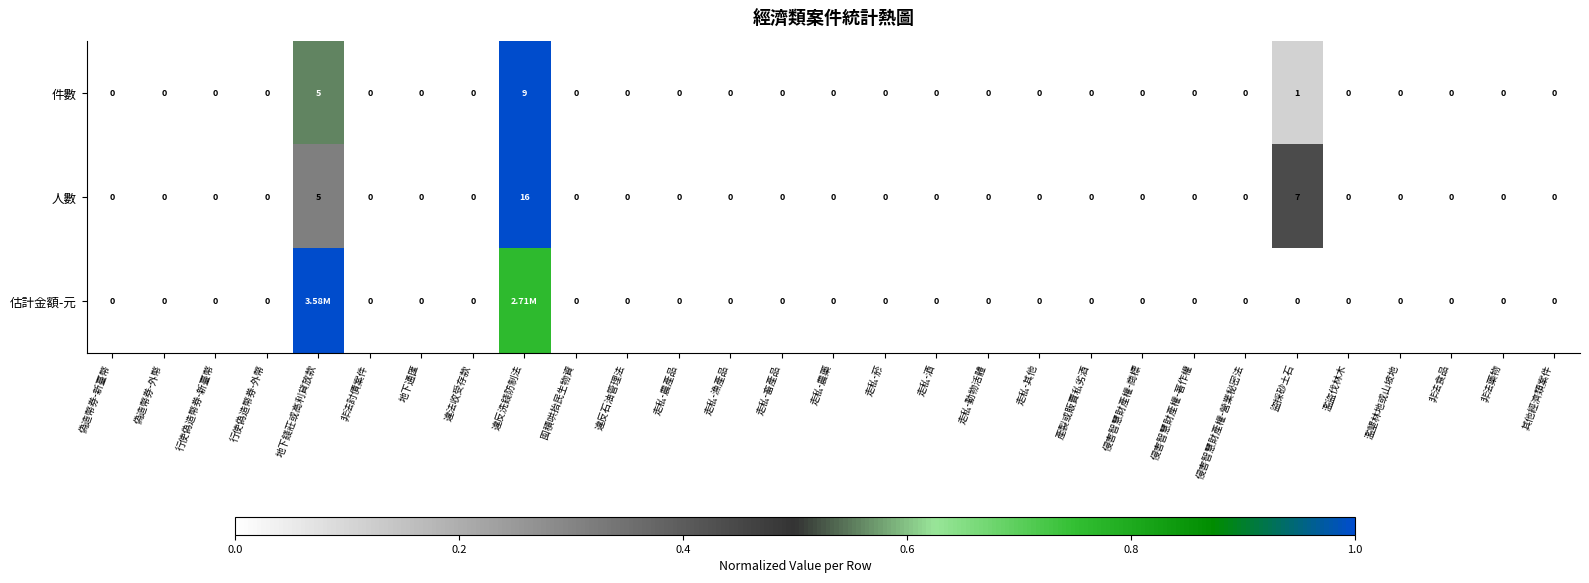

Which category has the highest value in the 人數 series?

違反洗錢防制法